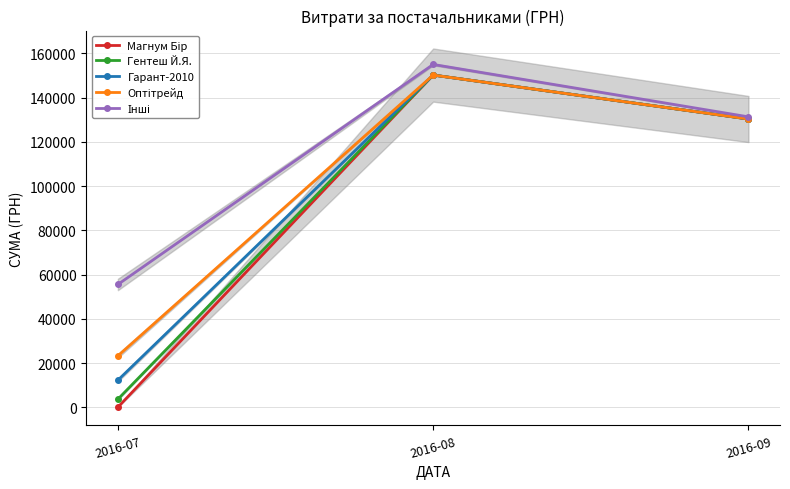

True or false: Магнум Бір has a value of 130350.0 at 2016-09.

True